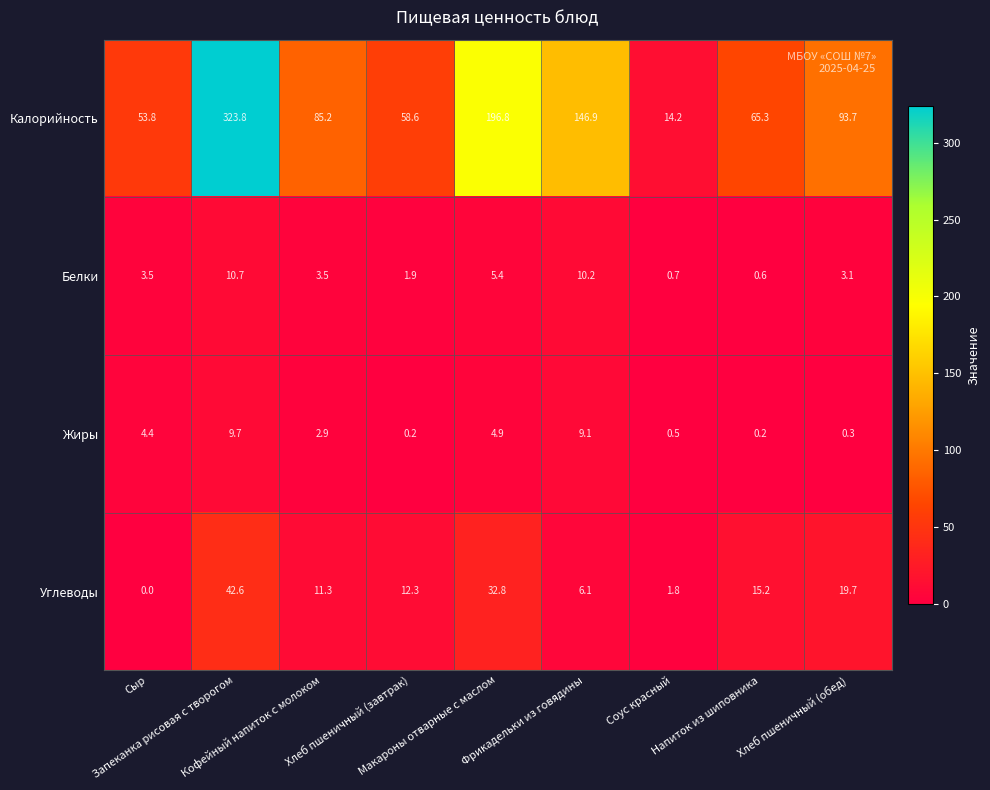

Rank the series by their maximum value, from lowest to highest.

Жиры, Белки, Углеводы, Калорийность